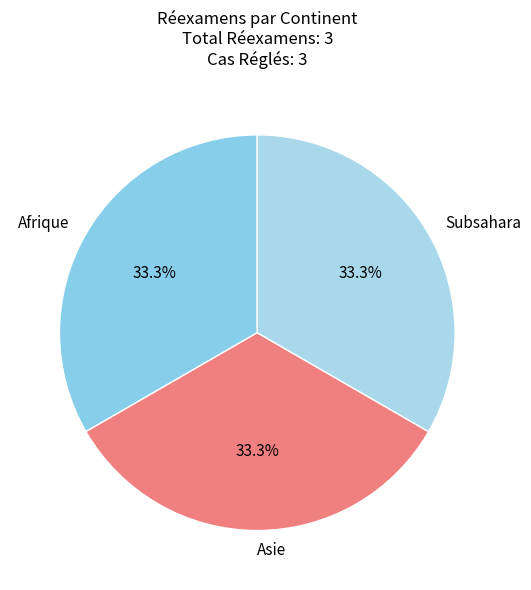

Combined, do Subsahara and Asie account for over 50%?

Yes